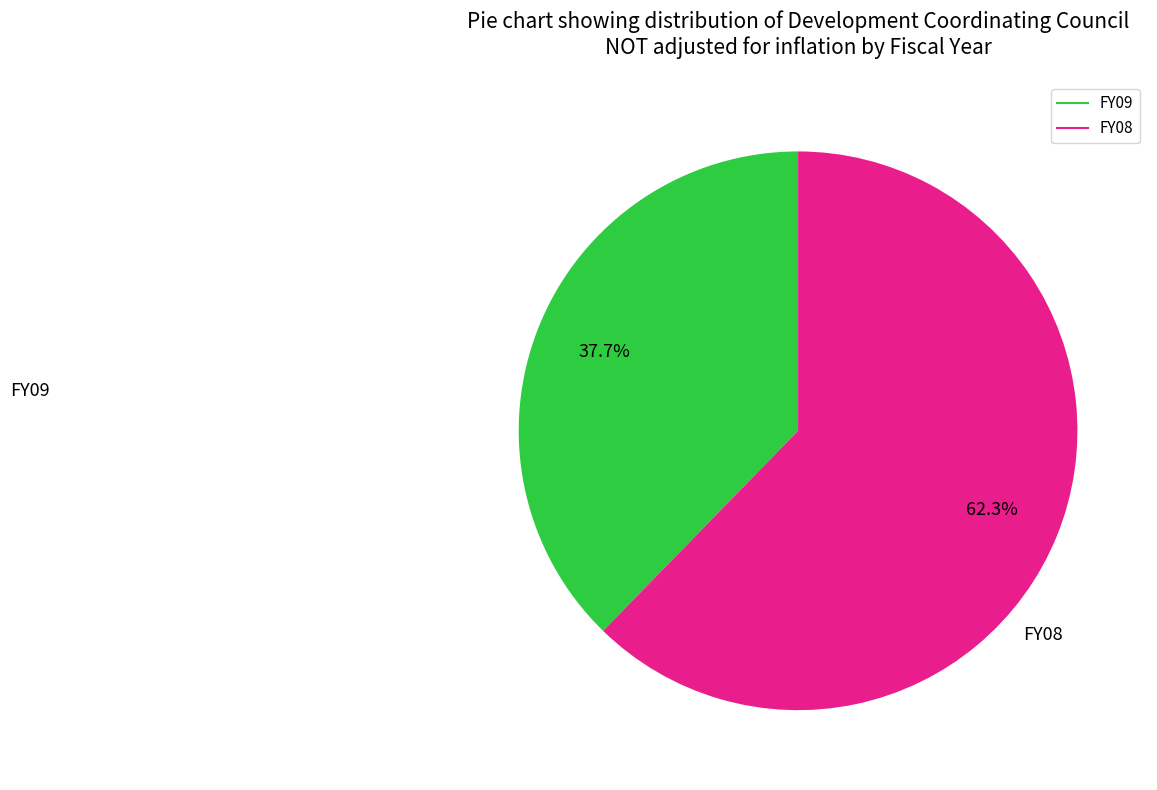

To the nearest percent, what is the combined percentage of FY08 and FY09?

100%